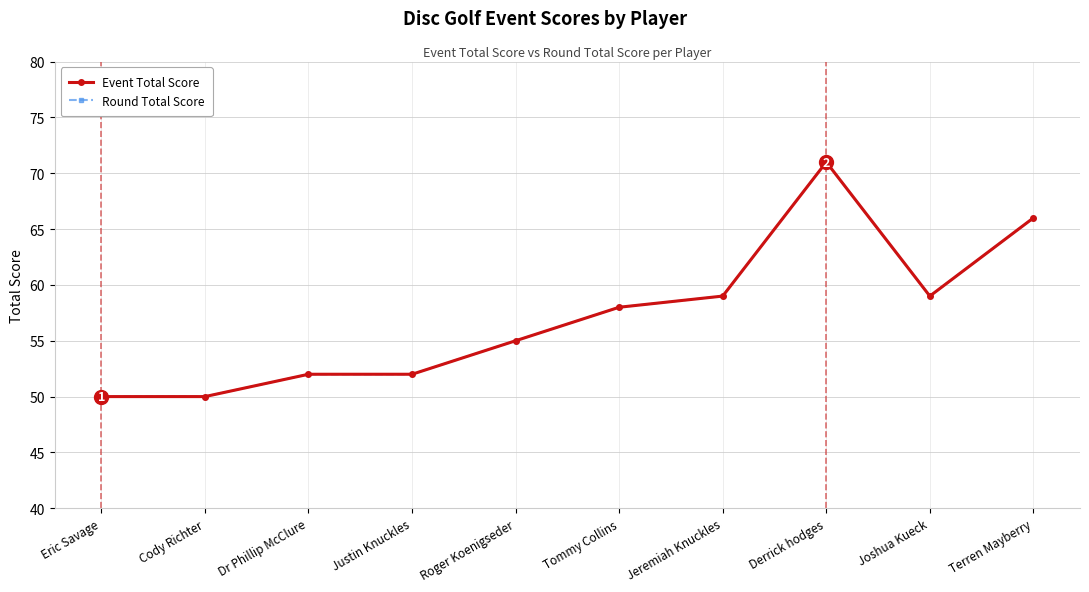

Which series changed the most between Roger Koenigseder and Jeremiah Knuckles?

Event Total Score